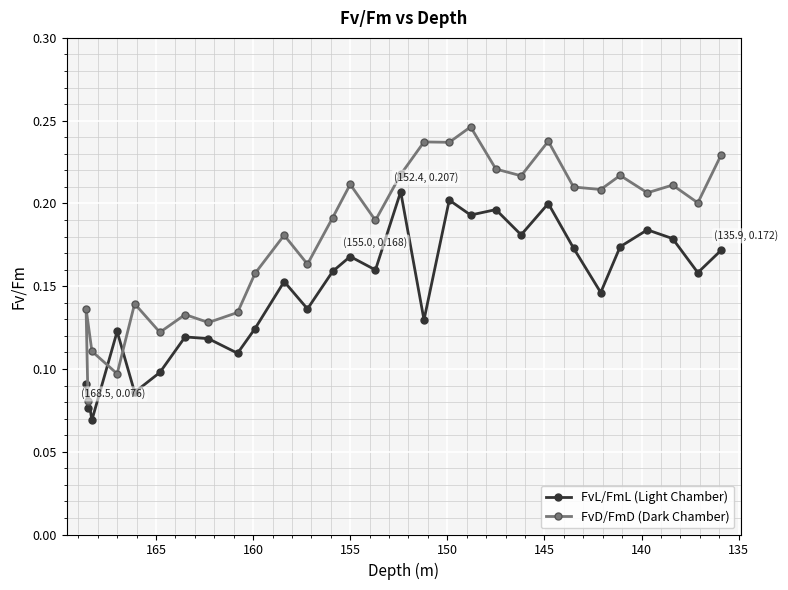

How many times do FvL/FmL (Light Chamber) and FvD/FmD (Dark Chamber) cross each other?

2